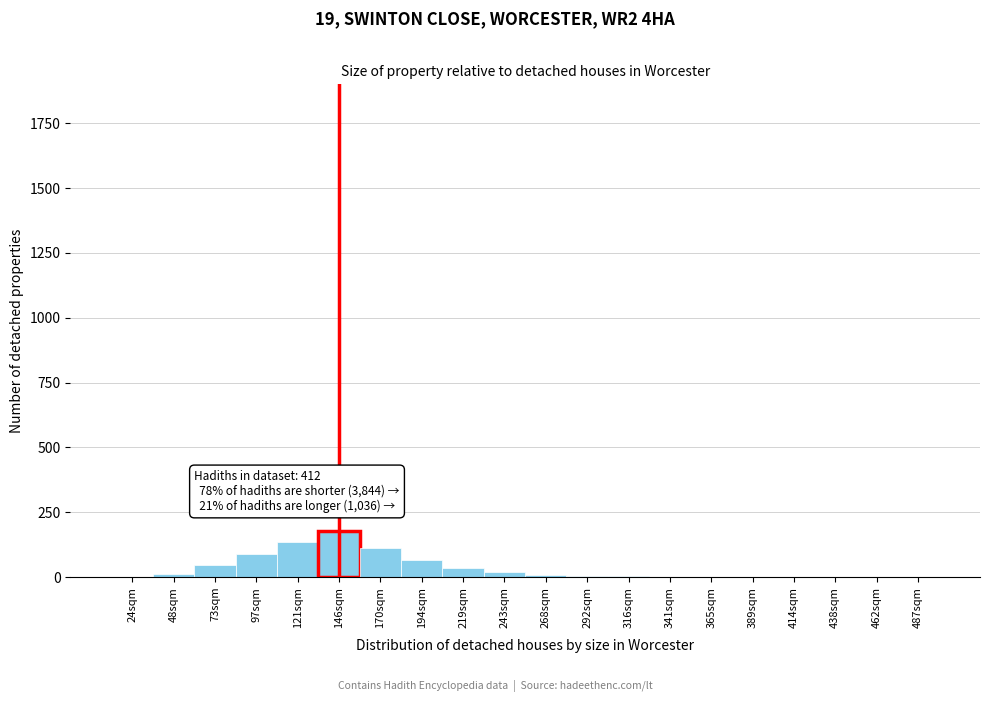

Between 146sqm and 97sqm, which is larger?

146sqm